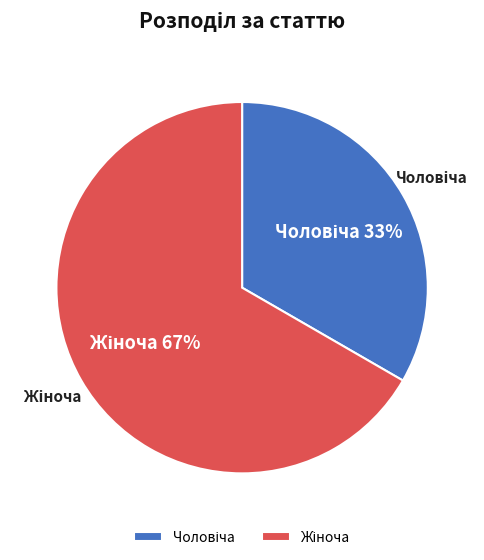

Is there a majority slice in this chart?

Yes